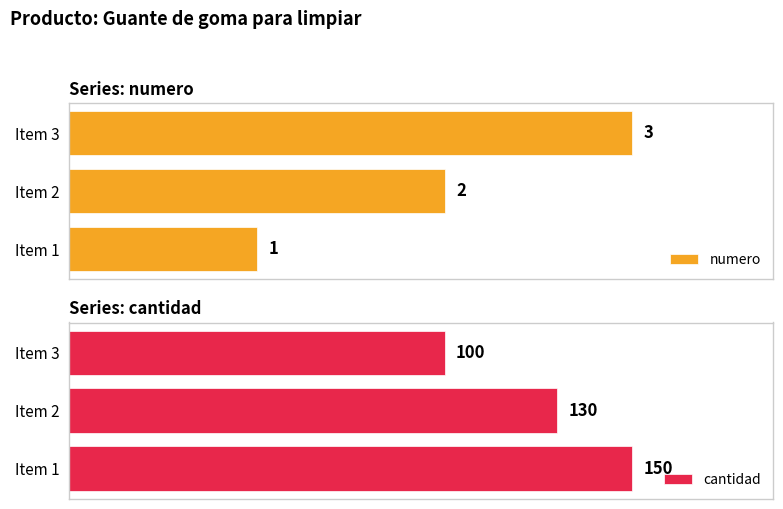

Which series has the largest total across all categories?

cantidad